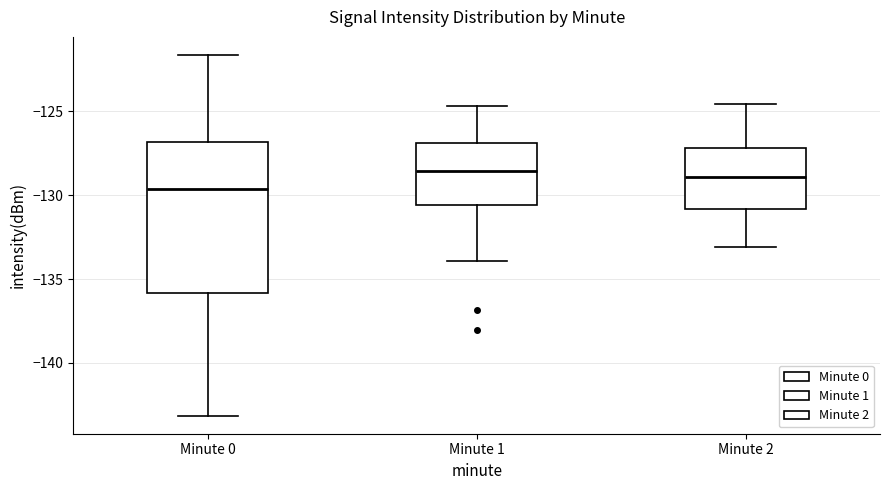

Reading left to right, transcribe this box plot: for each box, give where its median line is, the range the box spans, and where its two whiskers end, as read against the y-axis. The values are not printed on the chart, so give them approximately, as read against the axis.

Minute 0: median -129.5, box -136.0 to -127.0, whiskers -143.0 to -121.5
Minute 1: median -128.5, box -130.5 to -127.0, whiskers -134.0 to -124.5
Minute 2: median -129.0, box -131.0 to -127.0, whiskers -133.0 to -124.5